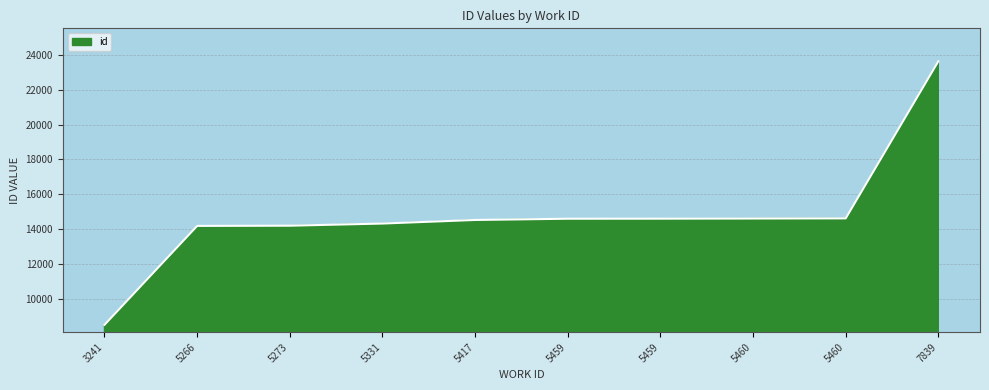

Is it true that the value at 7839 is 23642?

True